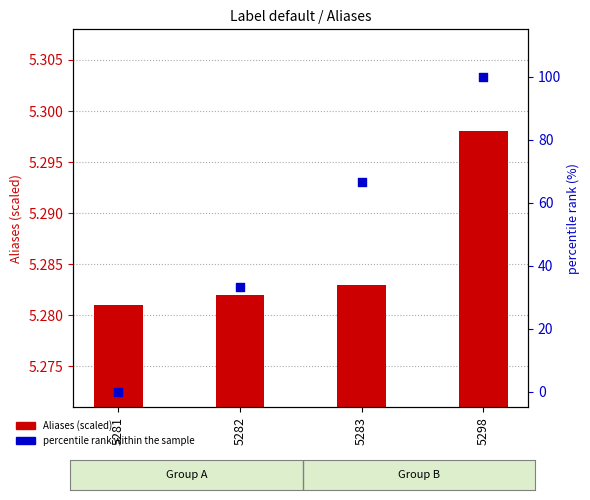

At how many categories does at least one series exceed 41?

2